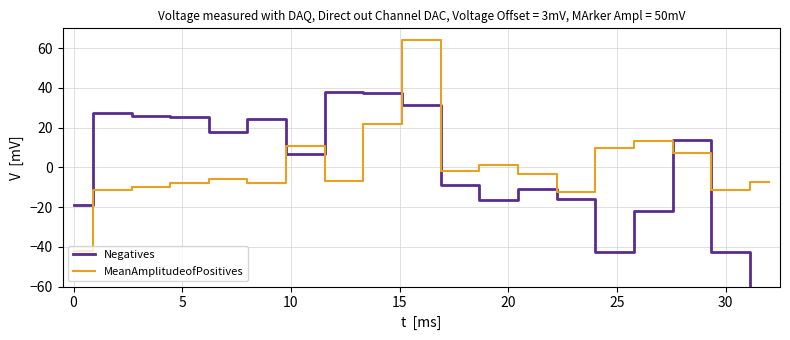

What is the highest value of the MeanAmplitudeofPositives series?

64.0